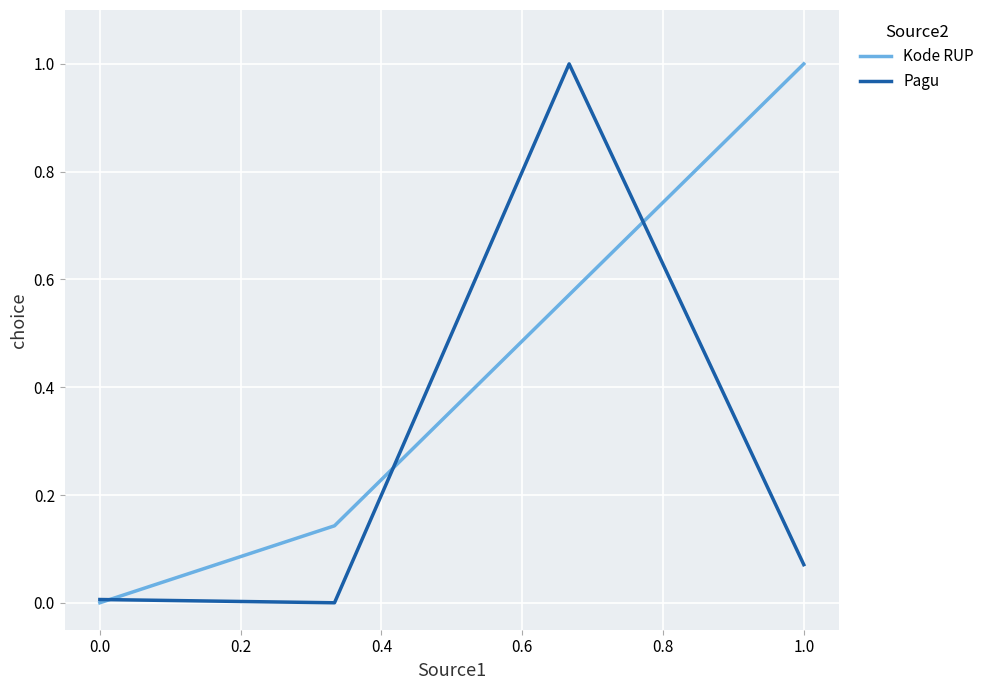

Which series has the largest total across all categories?

Kode RUP